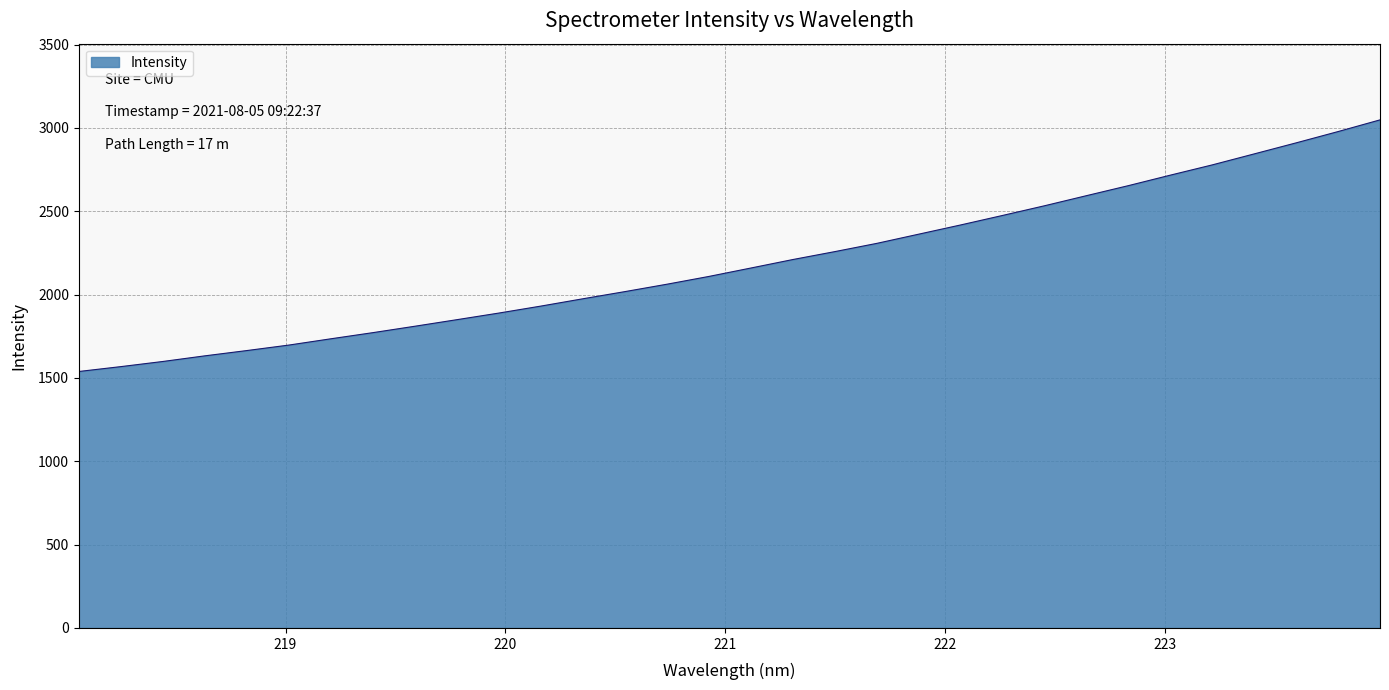

What is the maximum value shown in the chart?

3048.5